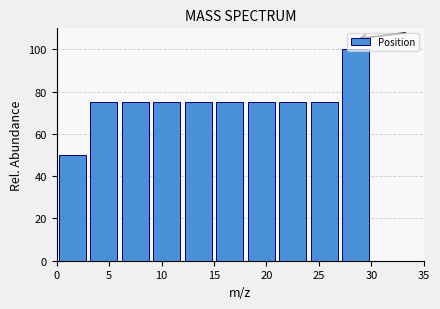

Which range on the x-axis has the tallest bar?

27 to 30